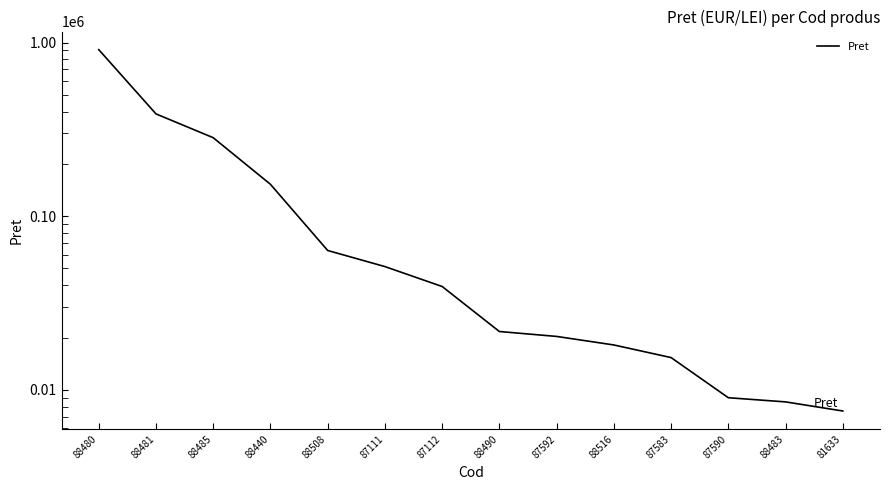

What is the label of the 11th point from the left?

87583